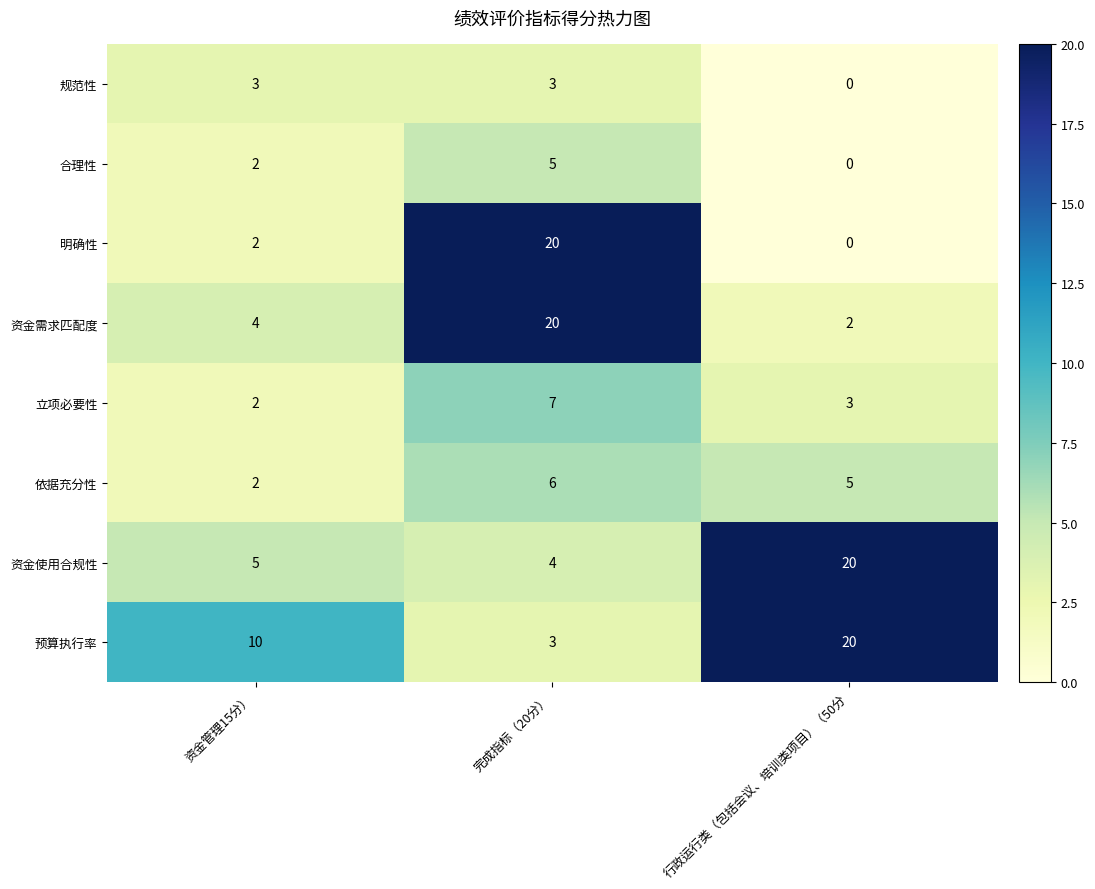

At which category is the sum across all series the highest?

完成指标（20分）